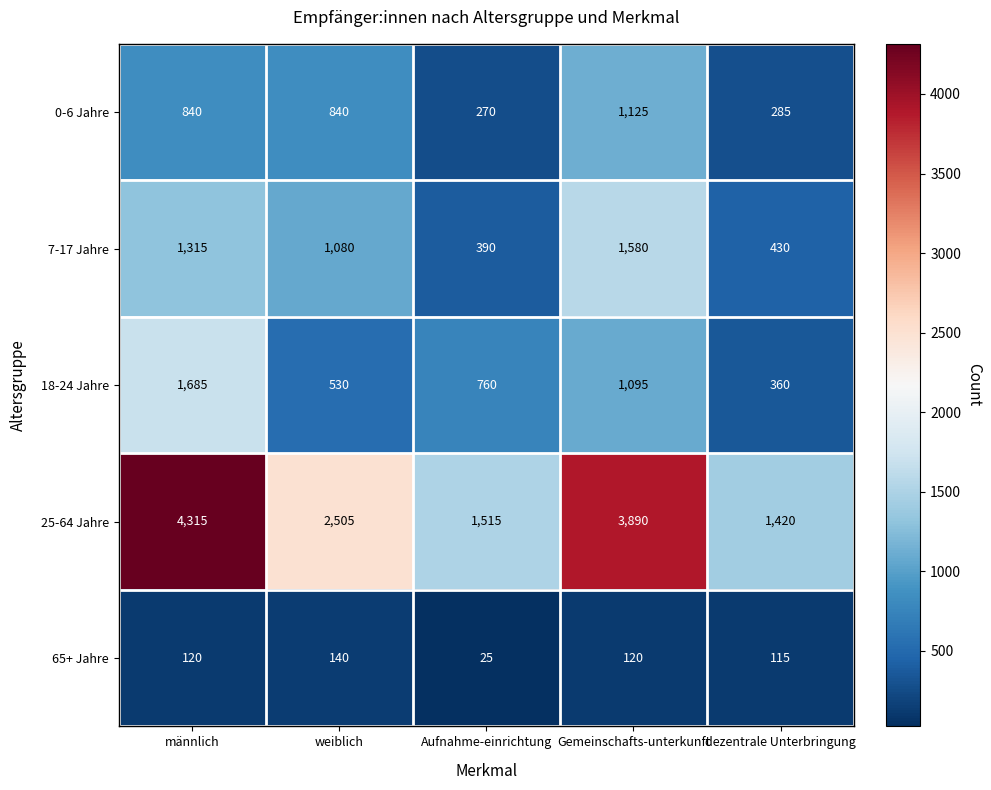

At which label does 18-24 Jahre reach its minimum?

dezentrale Unterbringung